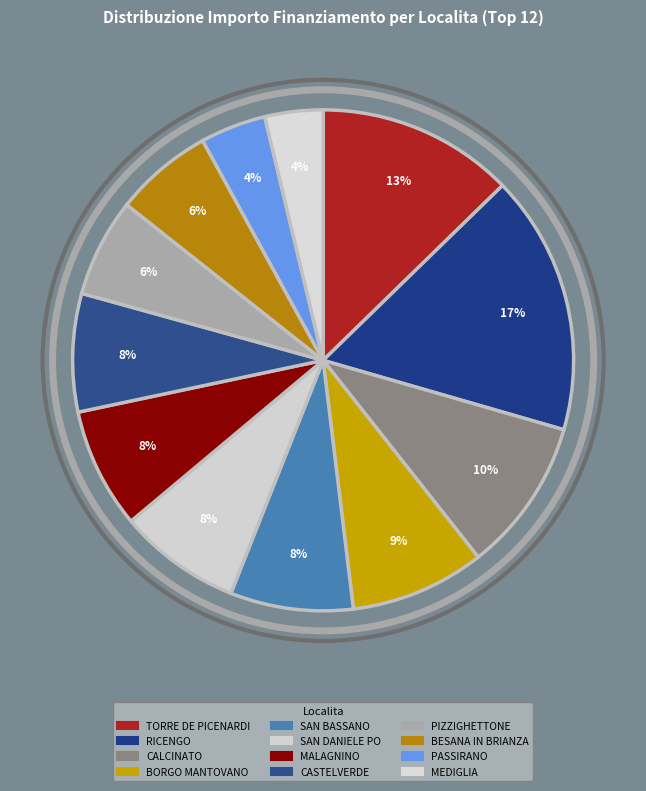

How many segments does this pie chart have?

12